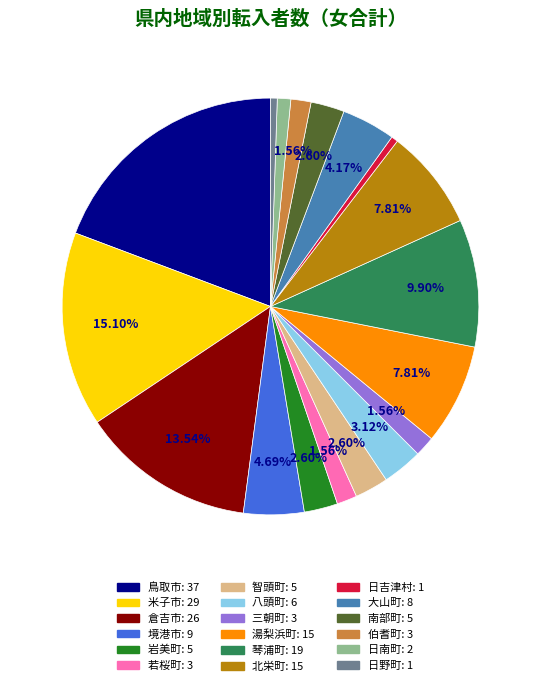

Is 岩美町: 5 the majority of the pie?

No